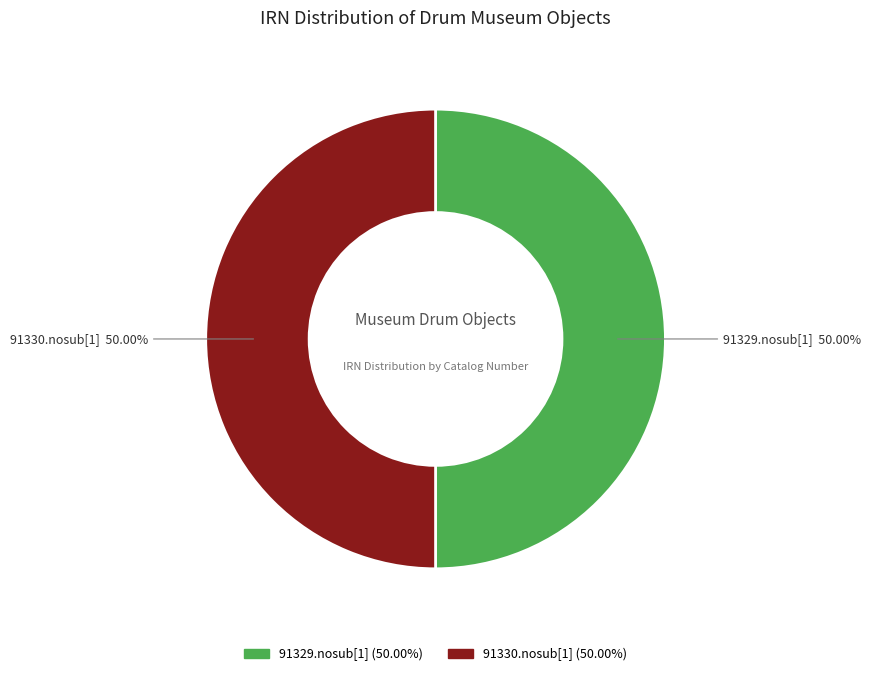

What is the total percentage of 91329.nosub[1] and 91330.nosub[1]?

100.0%